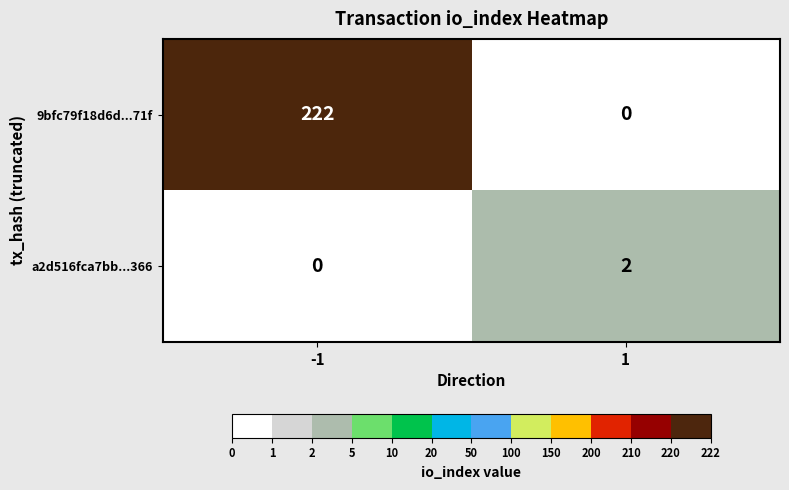

Is it true that a2d516fca7bb...366 equals 1 at -1?

False